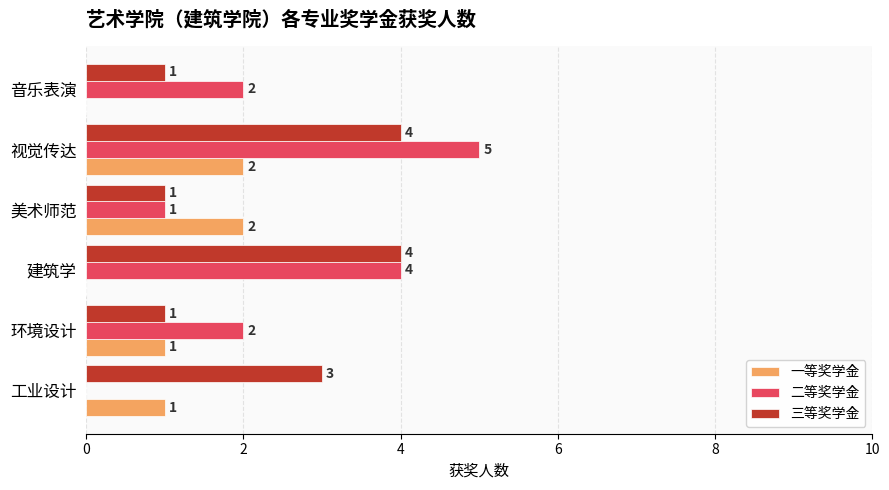

Count the number of categories in the chart.

6